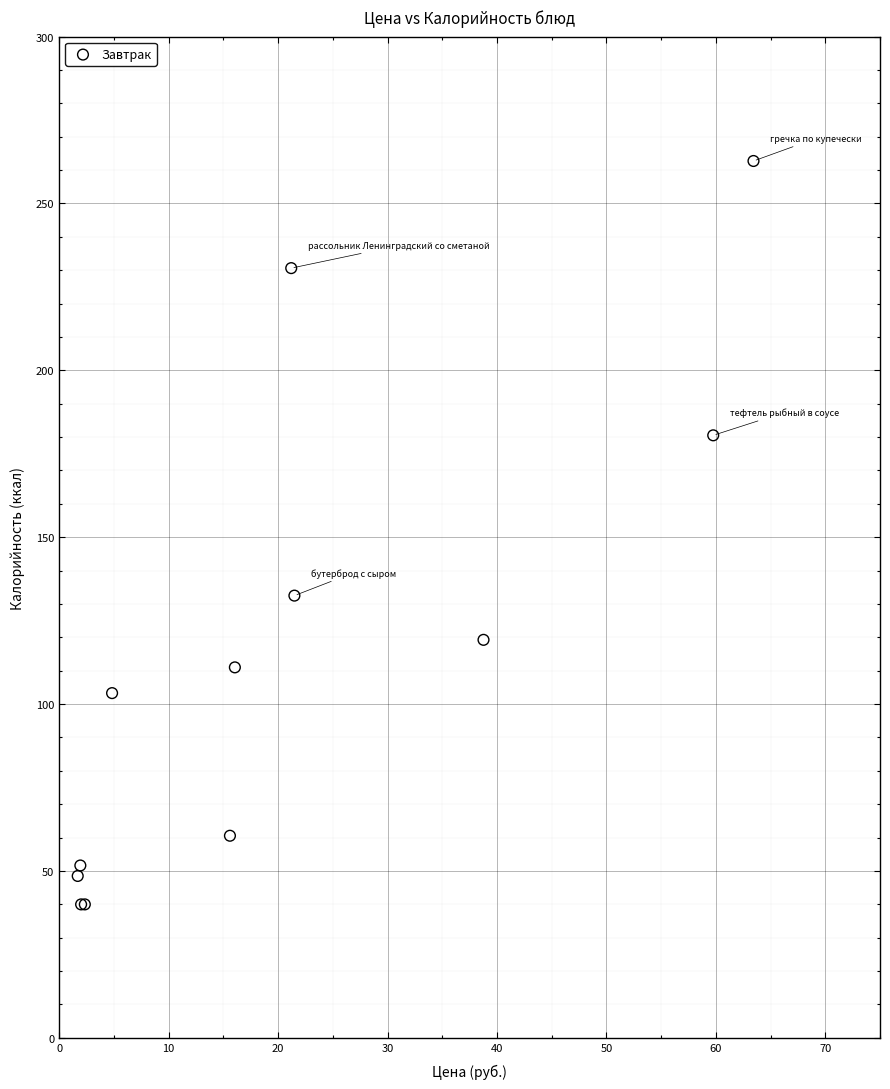

What Y value in the scatter plot is closest to 151?

132.5